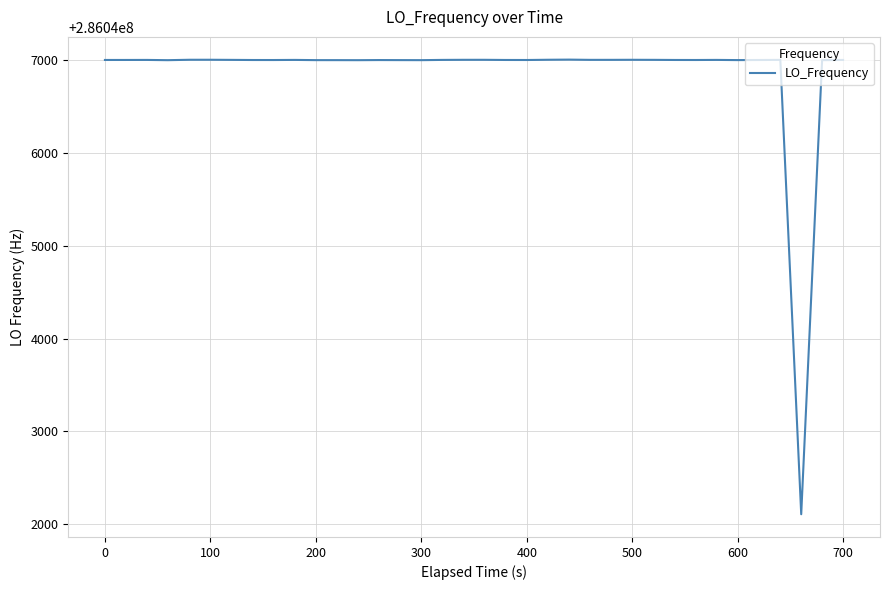

What is the difference between the maximum and minimum values?

4895.7